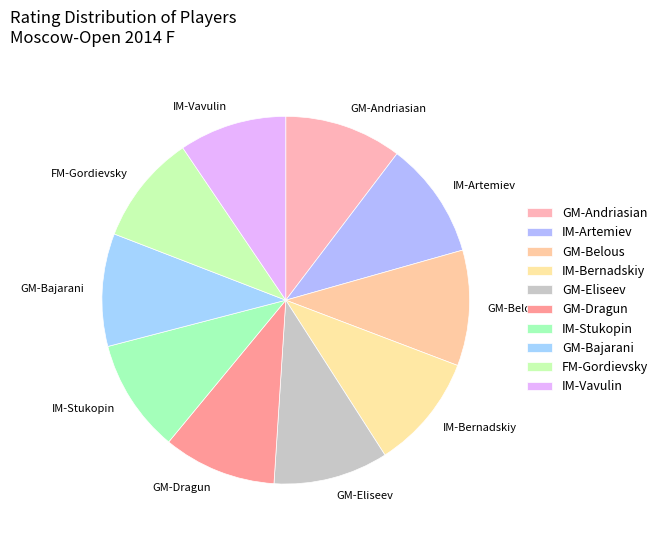

Does any single category account for the majority?

No